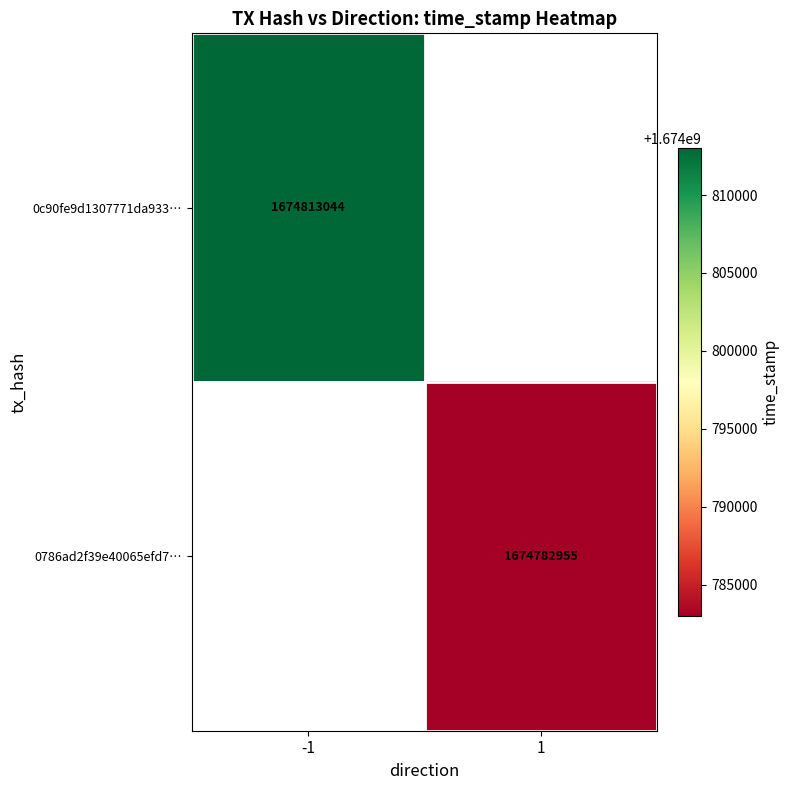

The 0786ad2f39e40065efd7… series shows 2471578157 at 1. True or false?

False